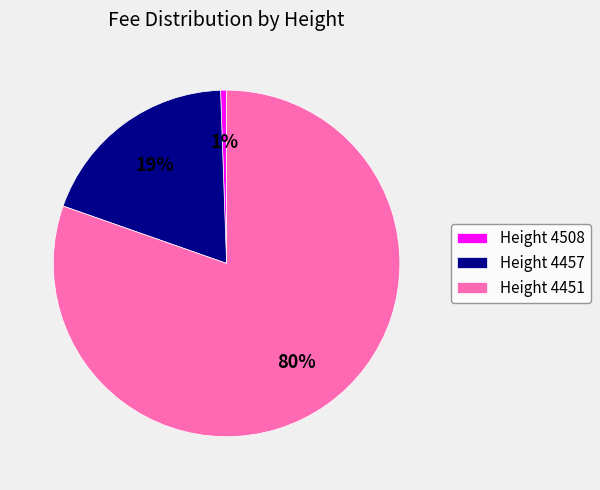

Is it true that Height 4451 is 66% of the pie?

False